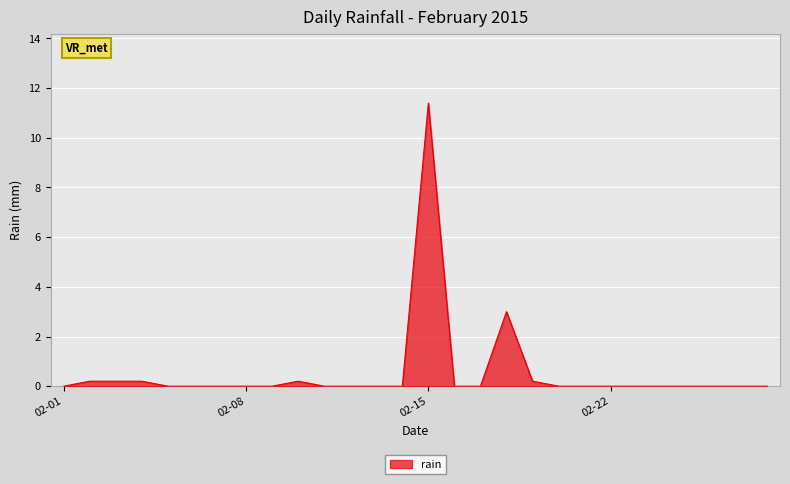

What is the greatest value displayed?

11.4